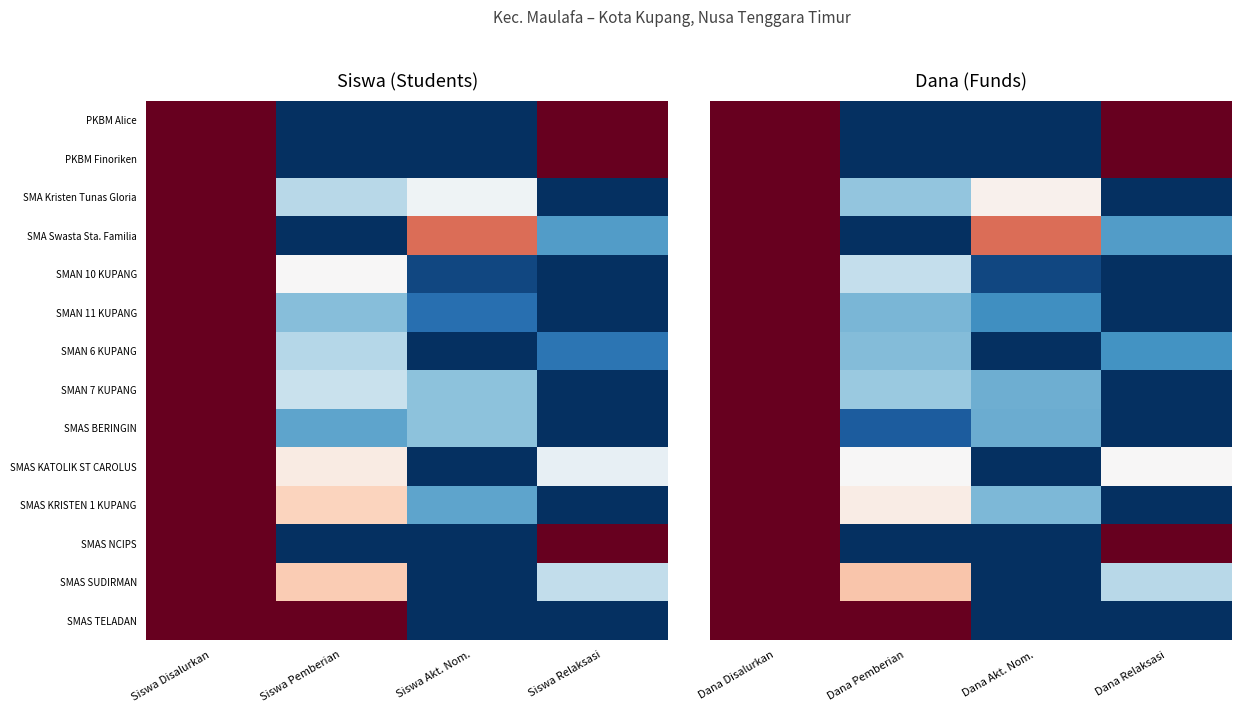

At which category does the chart reach its peak across all series?

Dana Disalurkan